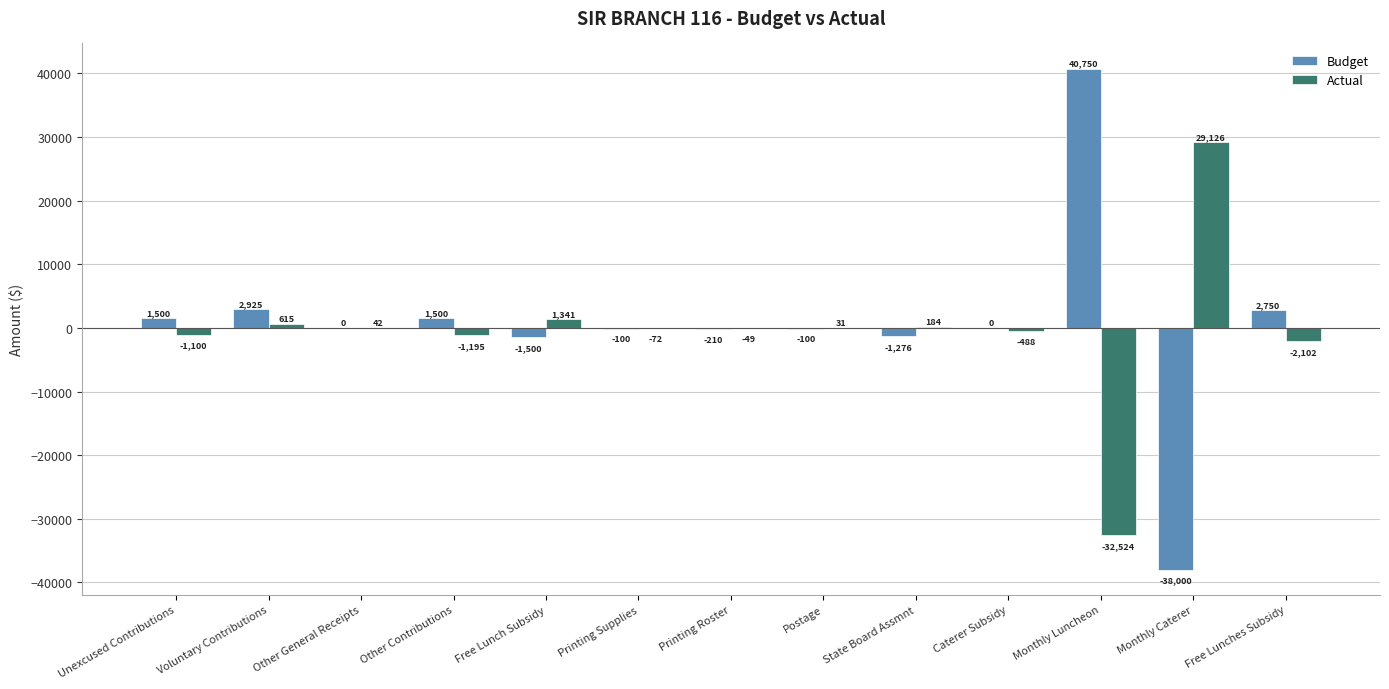

Is it true that Actual equals -32524.0 at Monthly Luncheon?

True